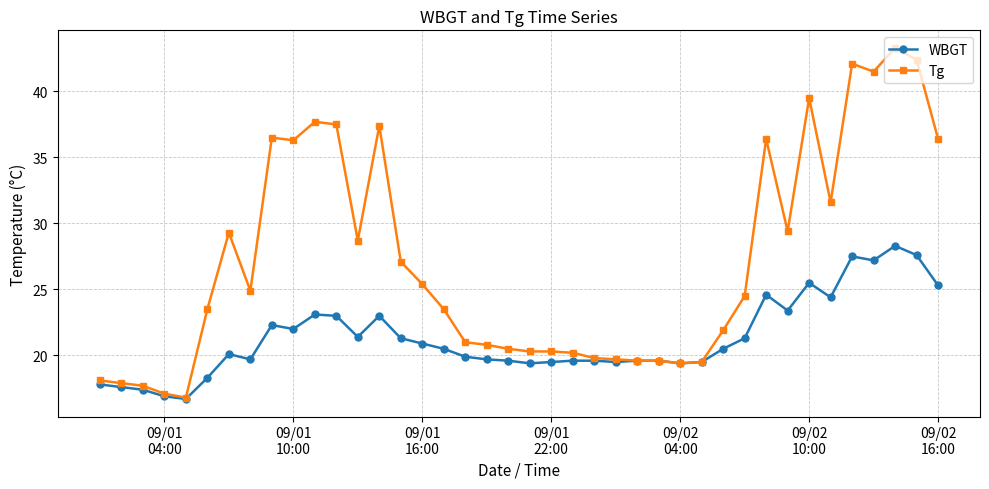

What is the sum of all Tg values?

1085.1